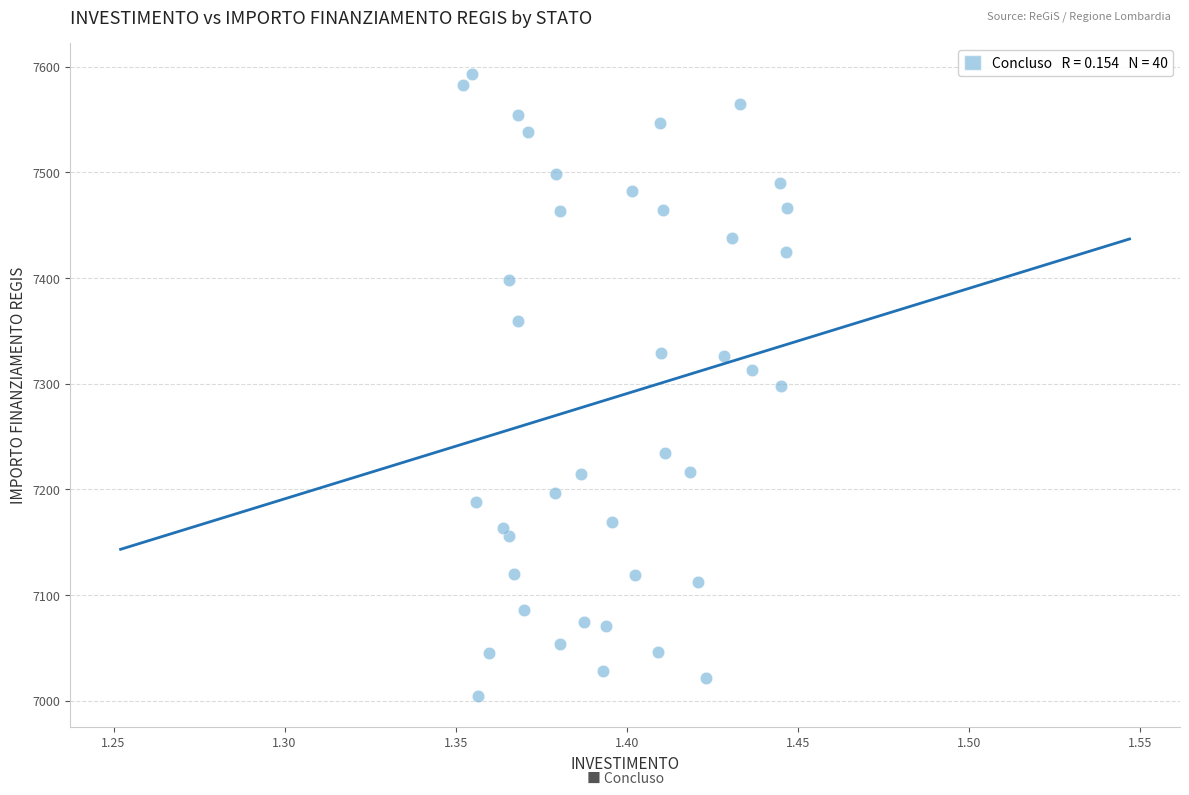

Count the number of points in this scatter plot.

40